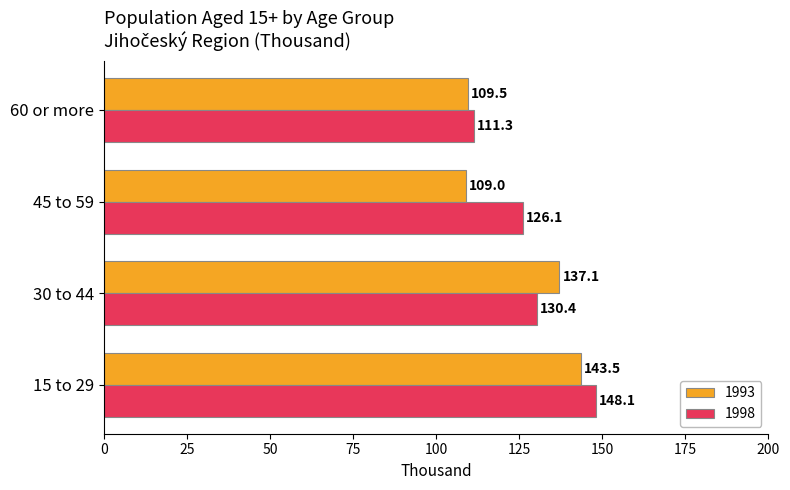

What is the sum of all 1998 values?

515.9